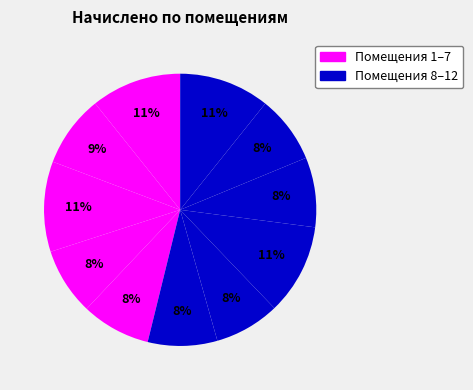

How many slices are in this pie chart?

11